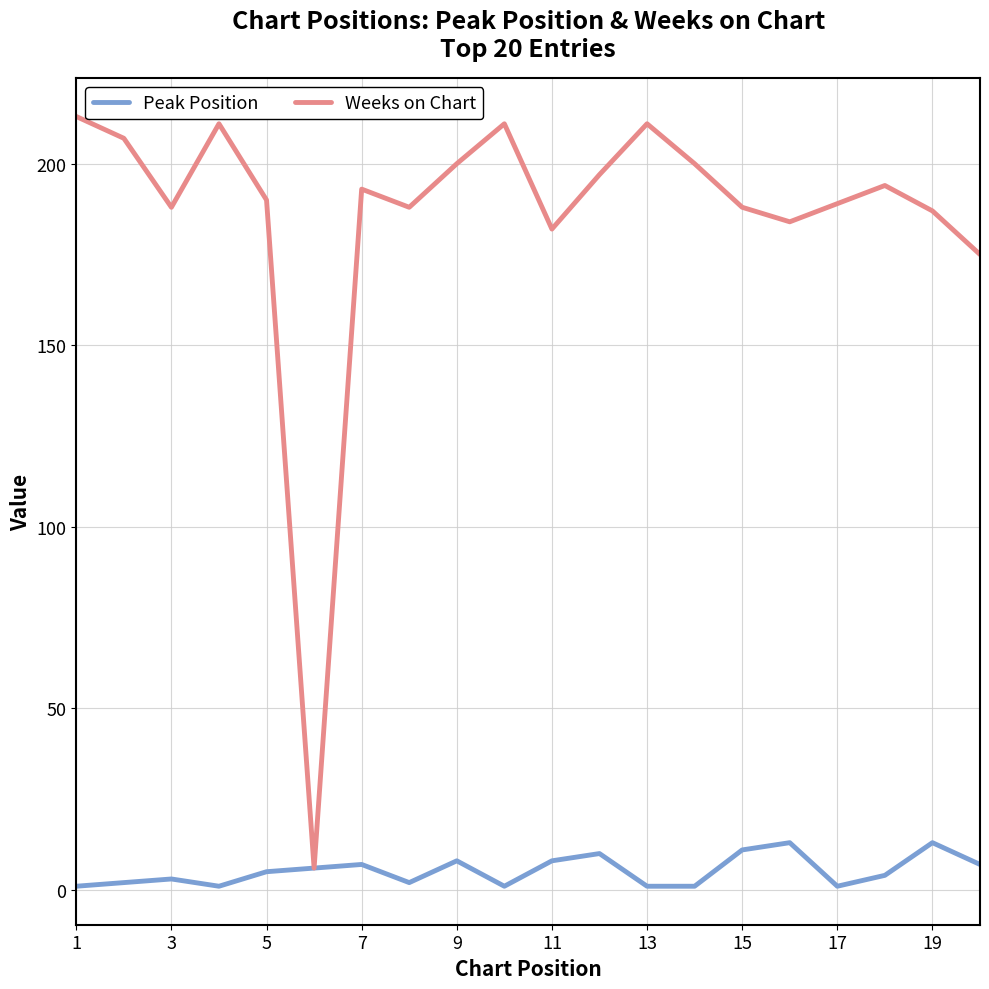

Reading left to right, what are all the values shown in this chart?

Peak Position: 1	2	3	1	5	6	7	2	8	1	8	10	1	1	11	13	1	4	13	7
Weeks on Chart: 213	207	188	211	190	6	193	188	200	211	182	197	211	200	188	184	189	194	187	175